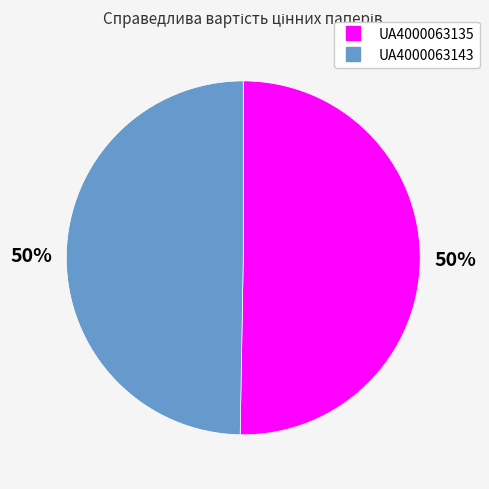

True or false: UA4000063143 accounts for 59% of the total.

False